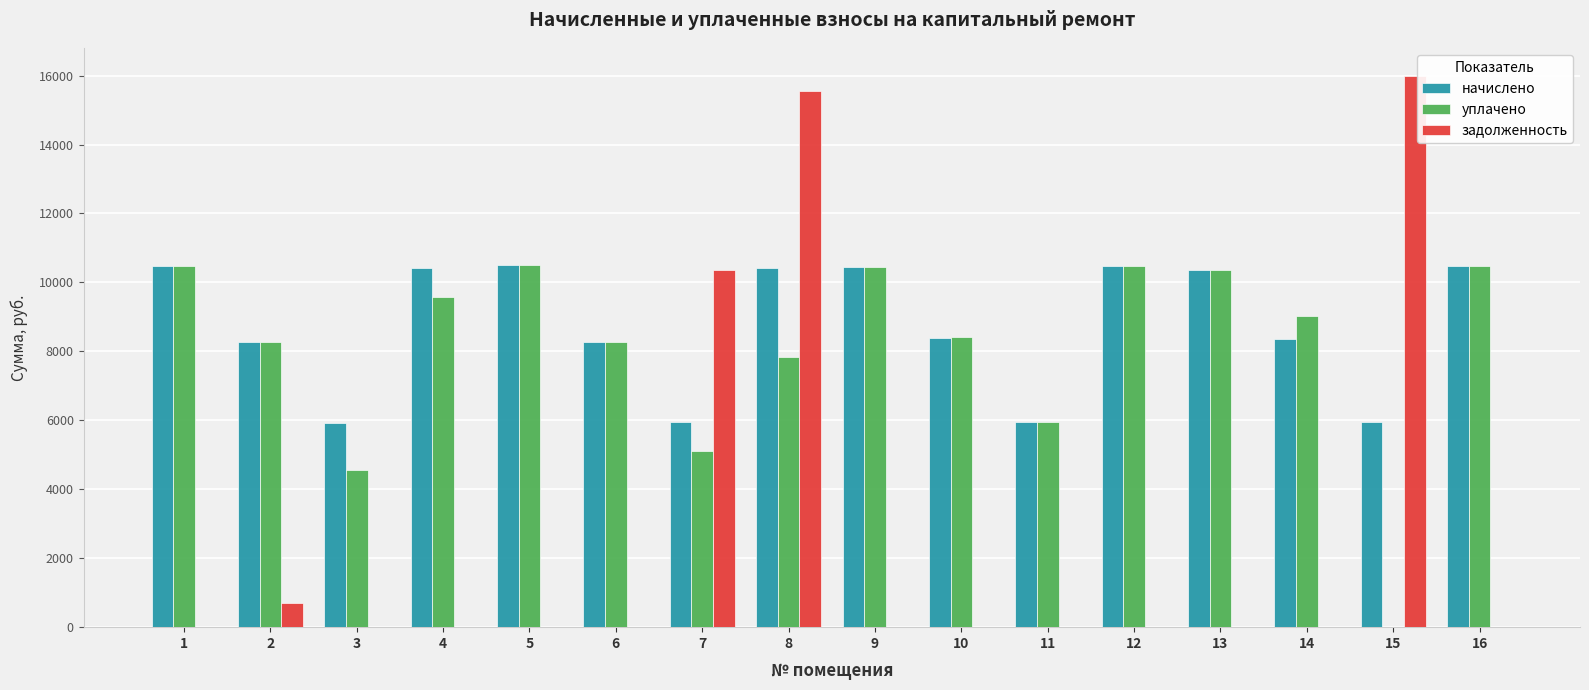

Where is задолженность nearest to the value 7997?

7